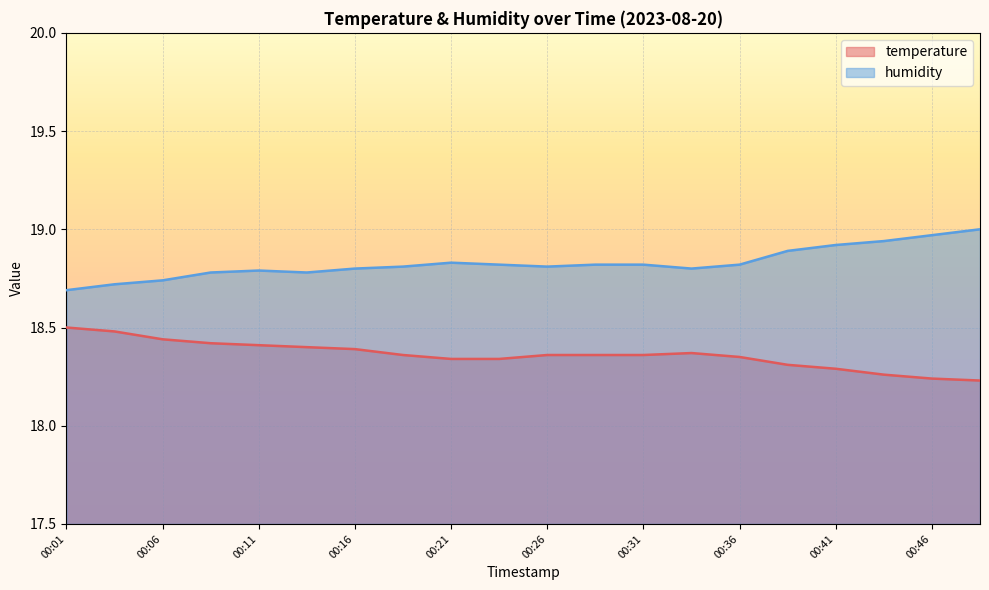

Where is the first local minimum for humidity?

00:14